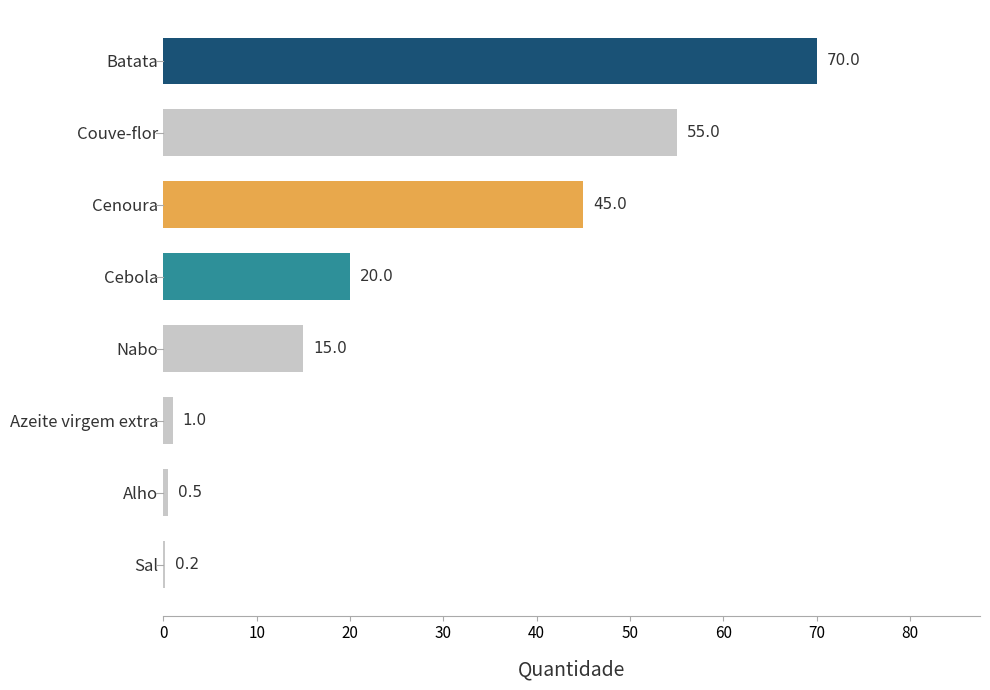

Where is the data nearest to the value 35?

Cenoura